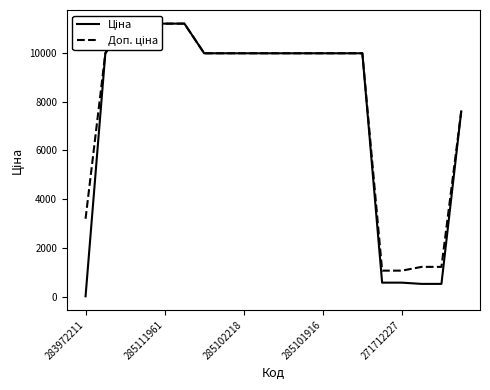

Count the number of categories in the chart.

20